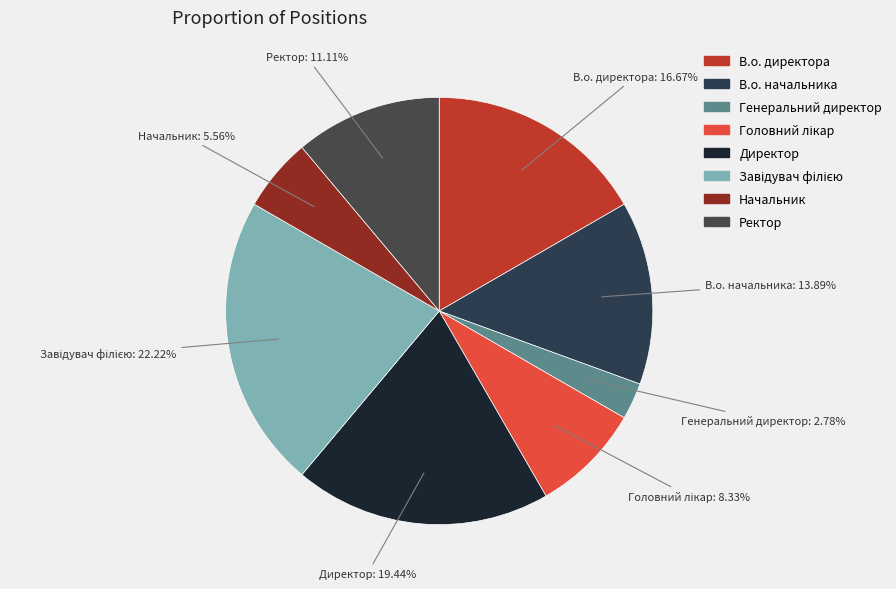

To the nearest percent, what percentage of the pie is Директор?

19%